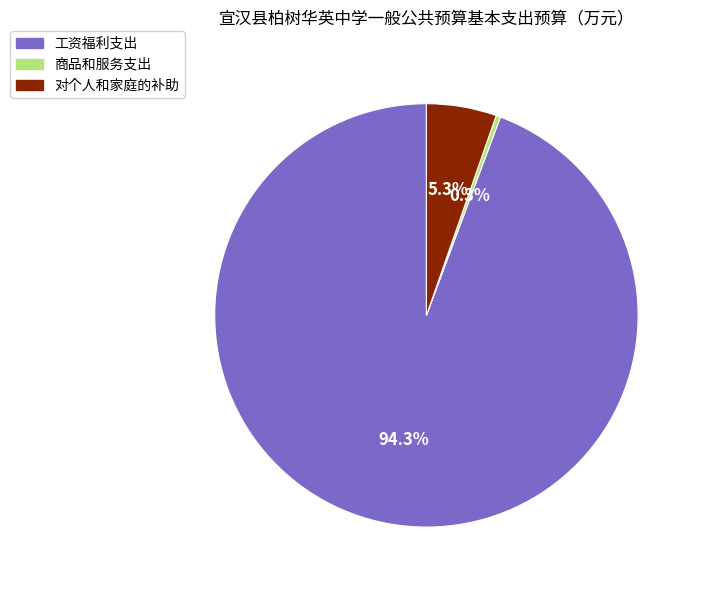

Is there a majority slice in this chart?

Yes